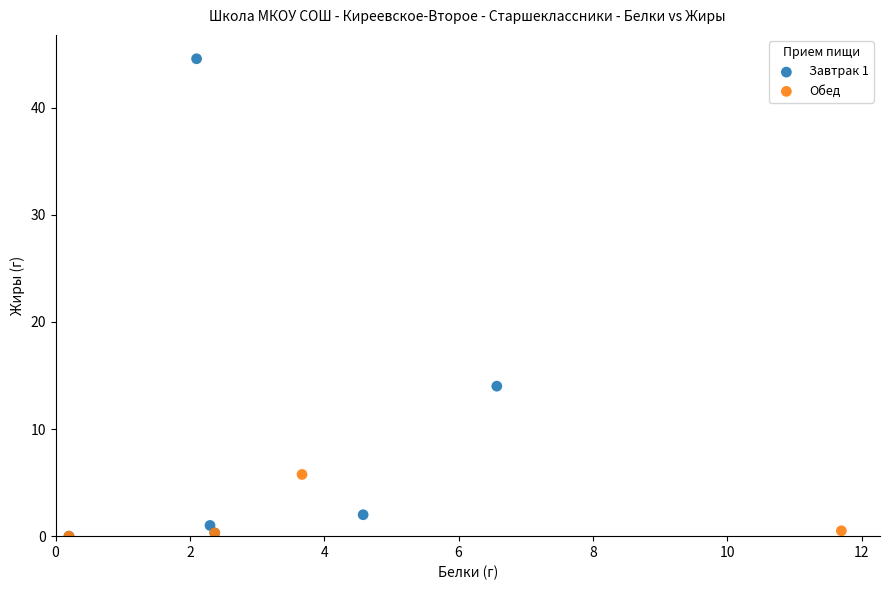

Which series has the widest spread of Y values?

Завтрак 1